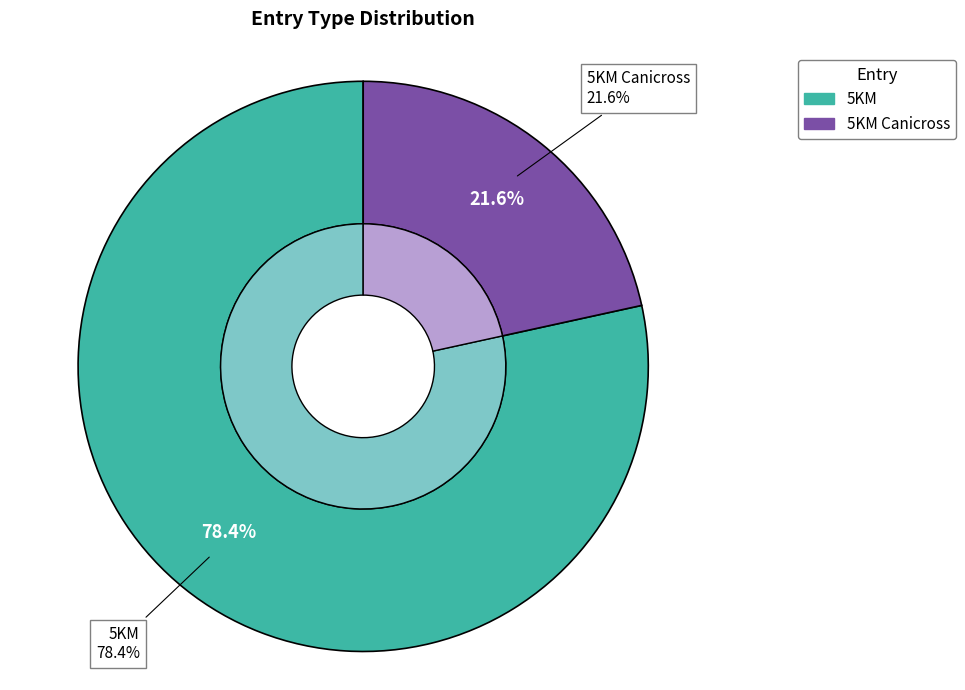

To the nearest percent, what is the combined percentage of 5KM and 5KM Canicross?

100%